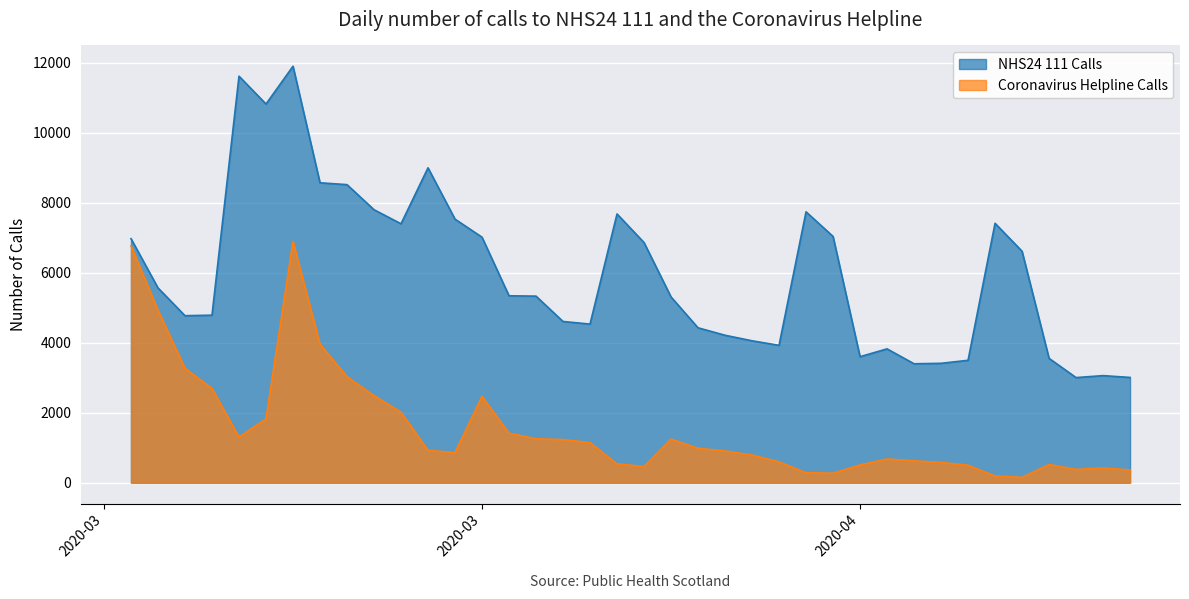

True or false: NHS24 111 Calls and Coronavirus Helpline Calls cross at least once.

False